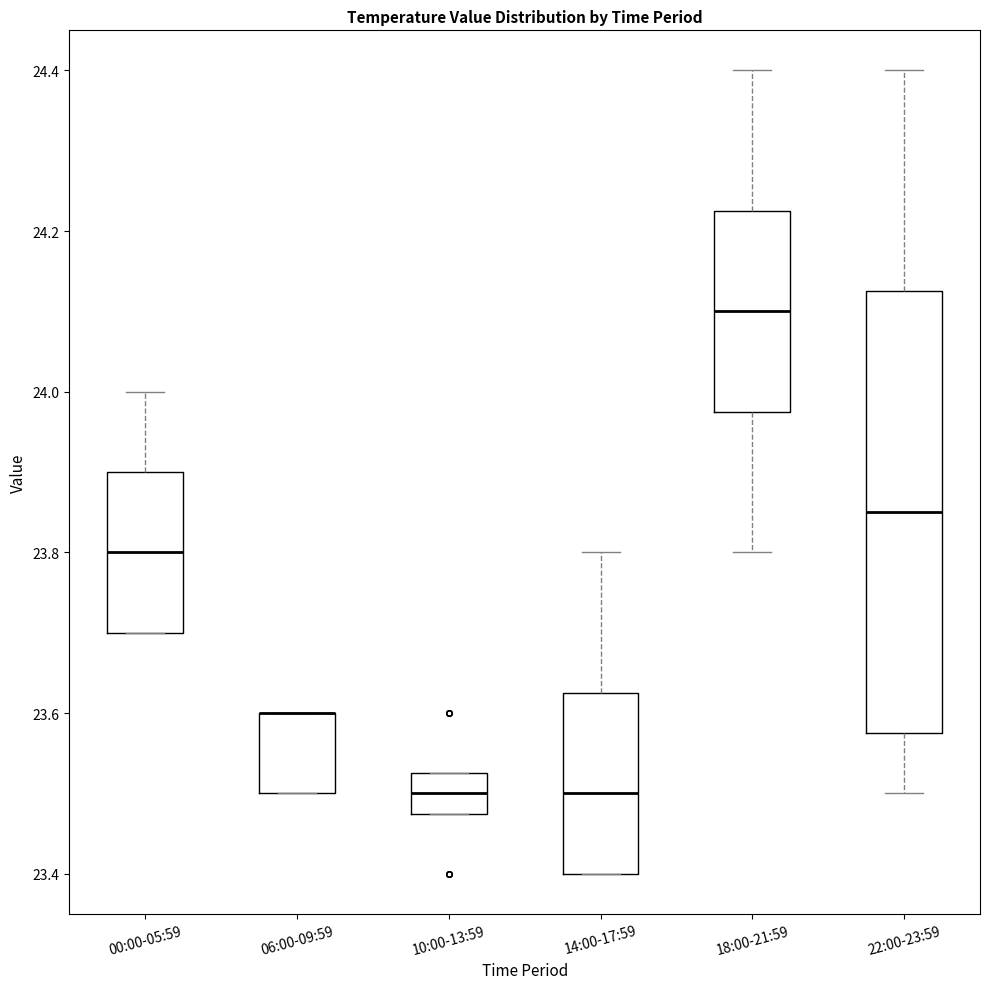

Reading left to right, read every box against the y-axis: the position of its median line, the range the box covers, and the ends of its whiskers. The values are not printed on the chart, so give them approximately, as read against the axis.

00:00-05:59: median 23.80, box 23.70 to 23.90, whiskers 23.70 to 24.00
06:00-09:59: median 23.60 (drawn on the box's upper edge), box 23.50 to 23.60, whiskers 23.50 to 23.60
10:00-13:59: median 23.50, box 23.48 to 23.52, whiskers 23.48 to 23.52
14:00-17:59: median 23.50, box 23.40 to 23.62, whiskers 23.40 to 23.80
18:00-21:59: median 24.10, box 23.98 to 24.22, whiskers 23.80 to 24.40
22:00-23:59: median 23.86, box 23.58 to 24.12, whiskers 23.50 to 24.40